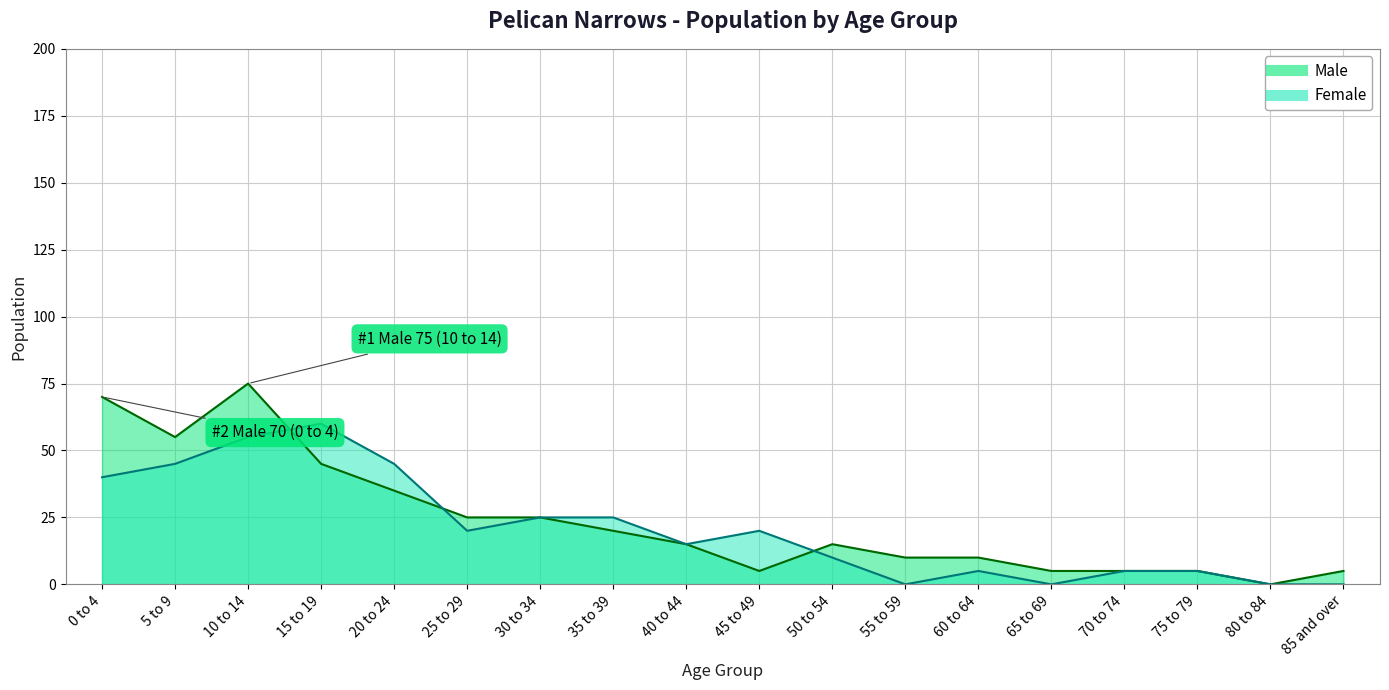

Reading left to right, list all the values displayed in this chart.

Male: 70	55	75	45	35	25	25	20	15	5	15	10	10	5	5	5	0	5
Female: 40	45	55	60	45	20	25	25	15	20	10	0	5	0	5	5	0	0